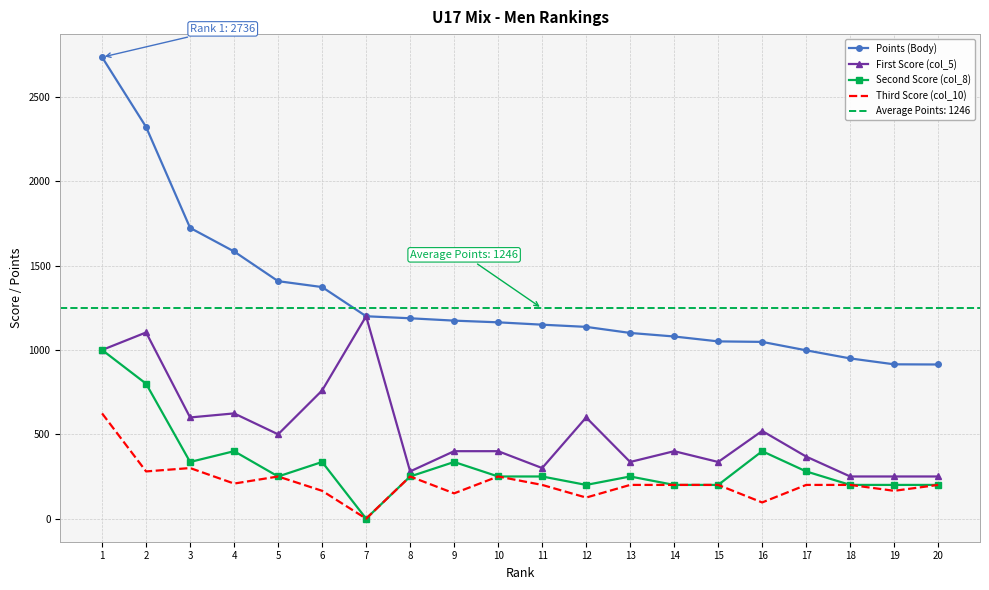

True or false: First Score (col_5) and Second Score (col_8) intersect in this chart.

False